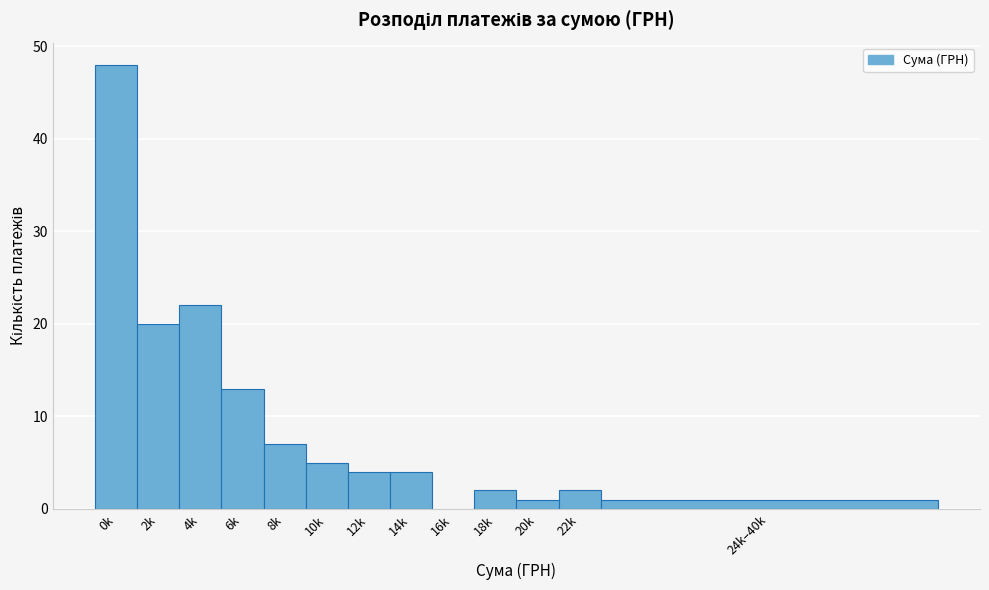

Reading left to right, what are all the values shown in this chart?

0k=48	2k=20	4k=22	6k=13	8k=7	10k=5	12k=4	14k=4	16k=0	18k=2	20k=1	22k=2	24k–40k=1